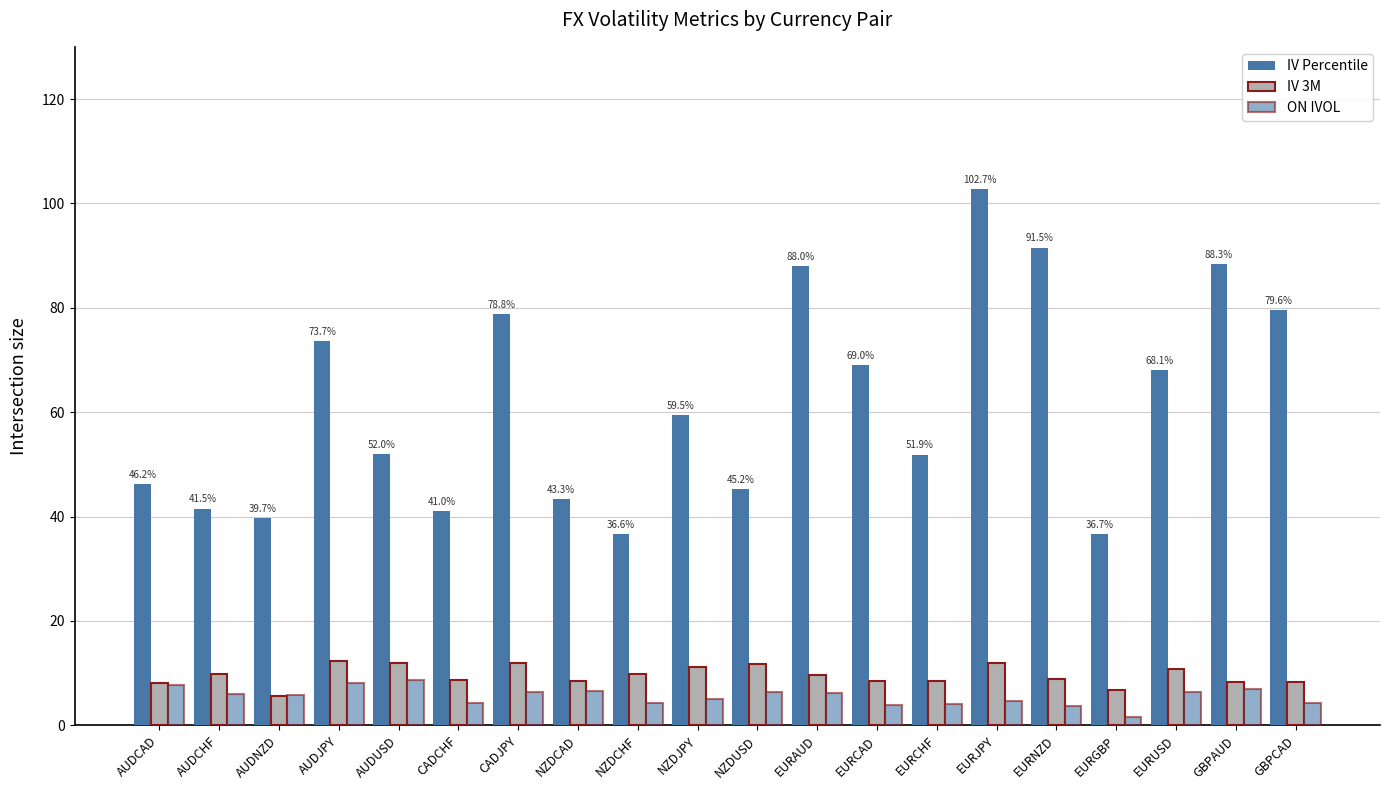

Is the value of ON IVOL at EURGBP greater than the value of IV 3M at EURCHF?

No